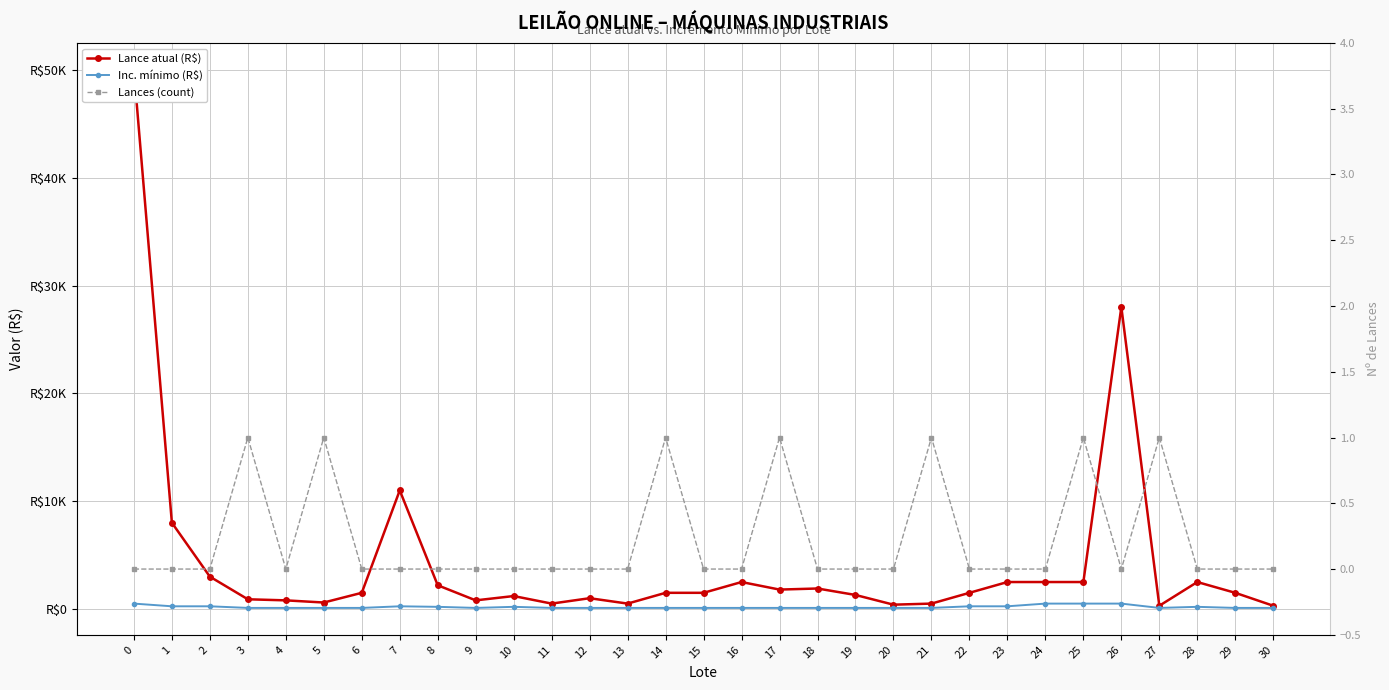

How many data points in Lances (count) are above 0?

7